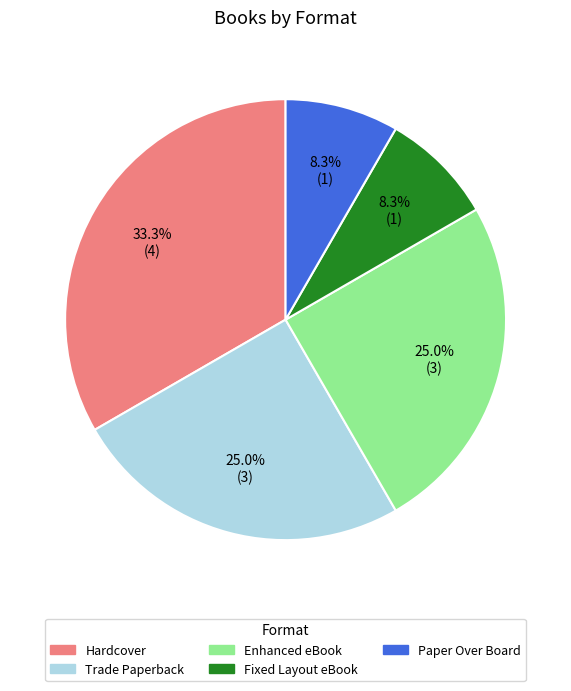

Does any single category account for the majority?

No